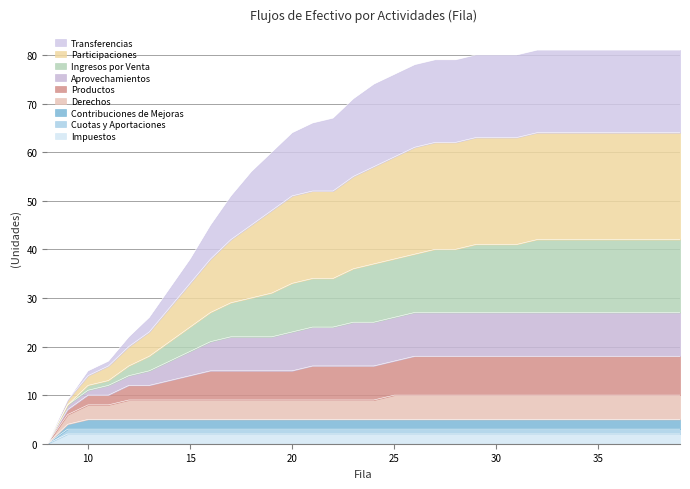

Does the chart display data point markers on the line(s)?

No